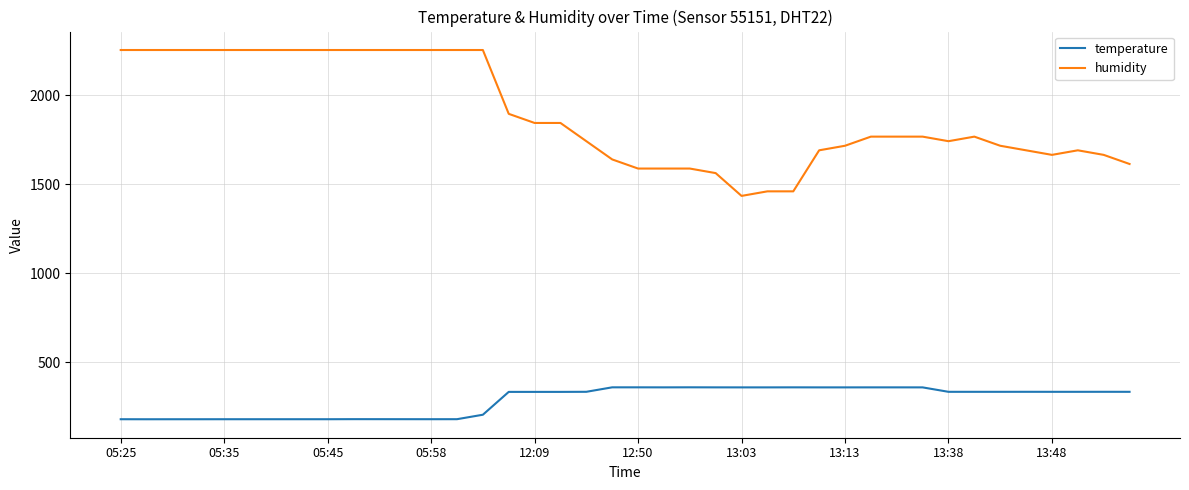

True or false: humidity and temperature cross at least once.

False